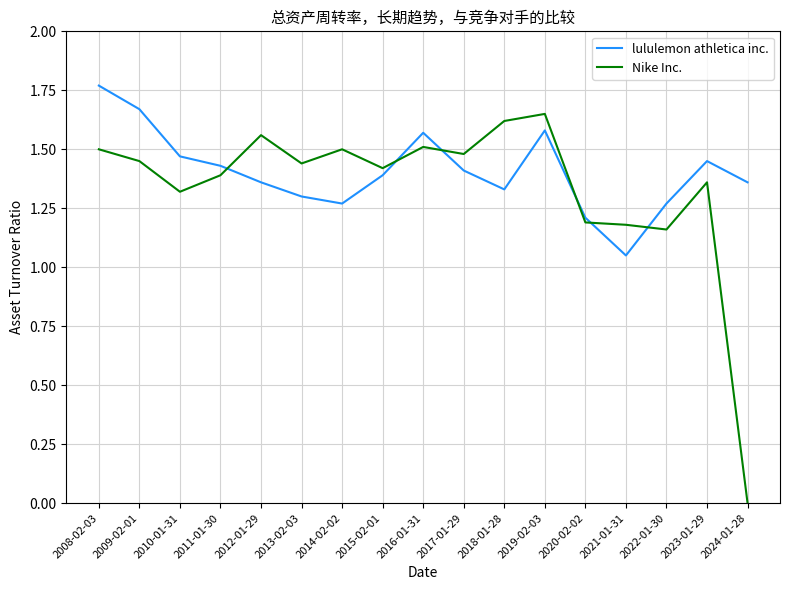

Which category has the lowest value across all series?

2024-01-28